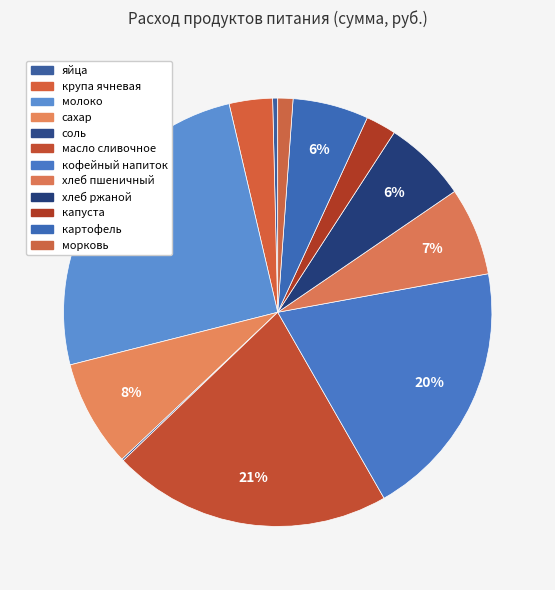

What is the change in value from масло сливочное to кофейный напиток?

-0.5